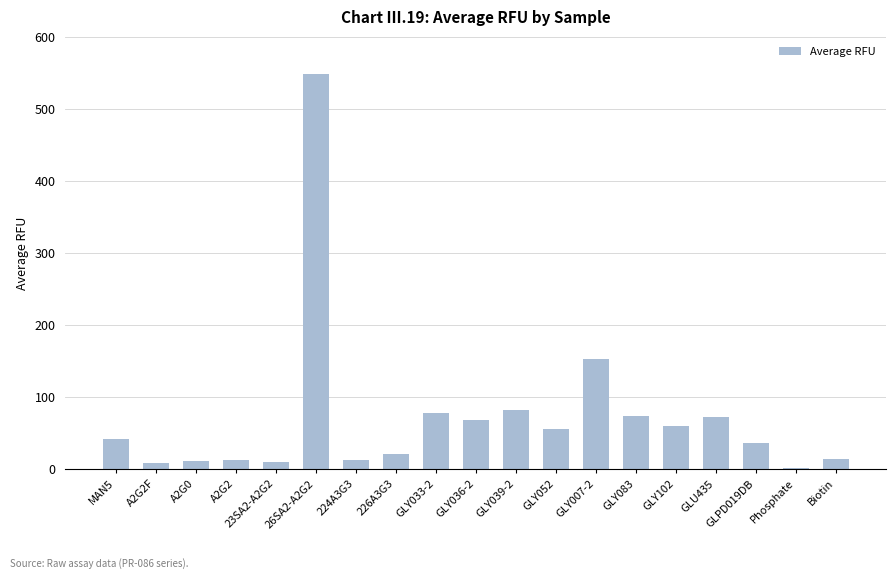

How many values are below 41?

9